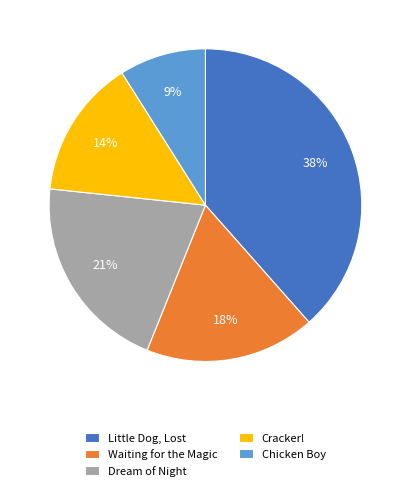

Rank the categories by value from lowest to highest.

Chicken Boy, Cracker!, Waiting for the Magic, Dream of Night, Little Dog, Lost